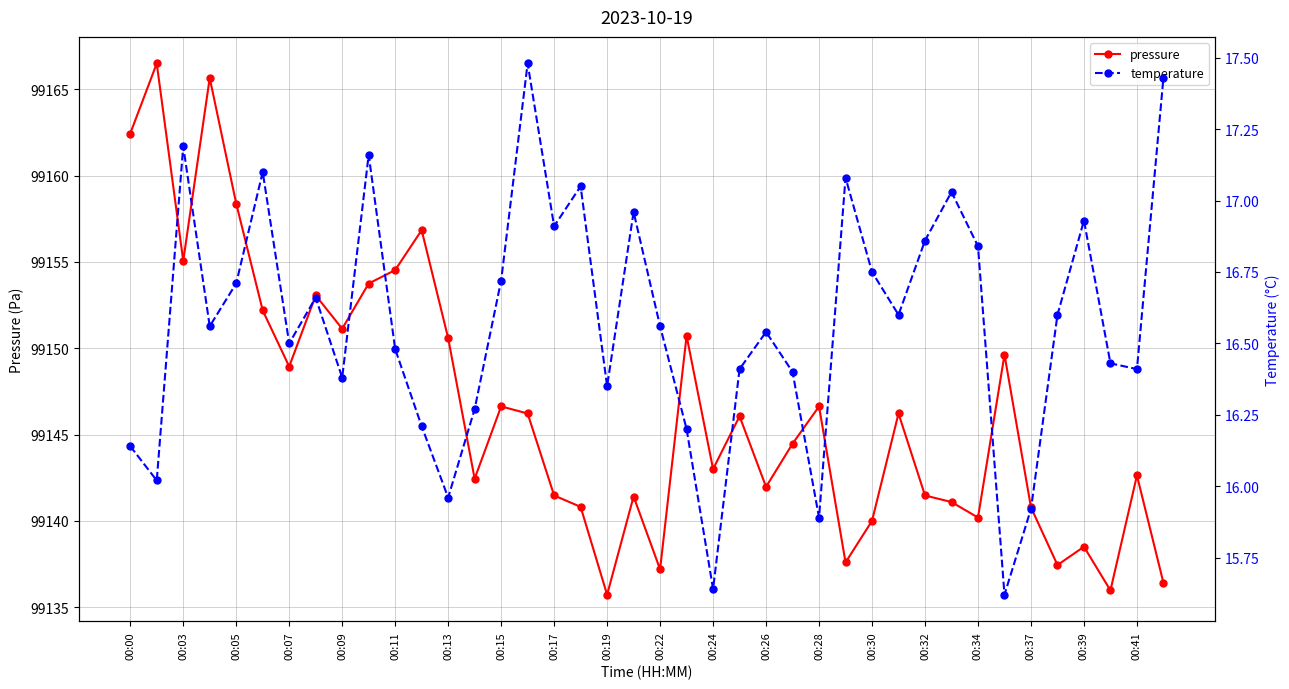

In pressure, how many points are lower than both neighbors (excluding endpoints)?

12